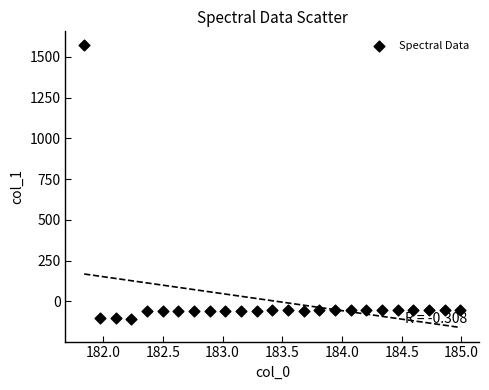

What is the range of Y values (max minus min)?

1676.7